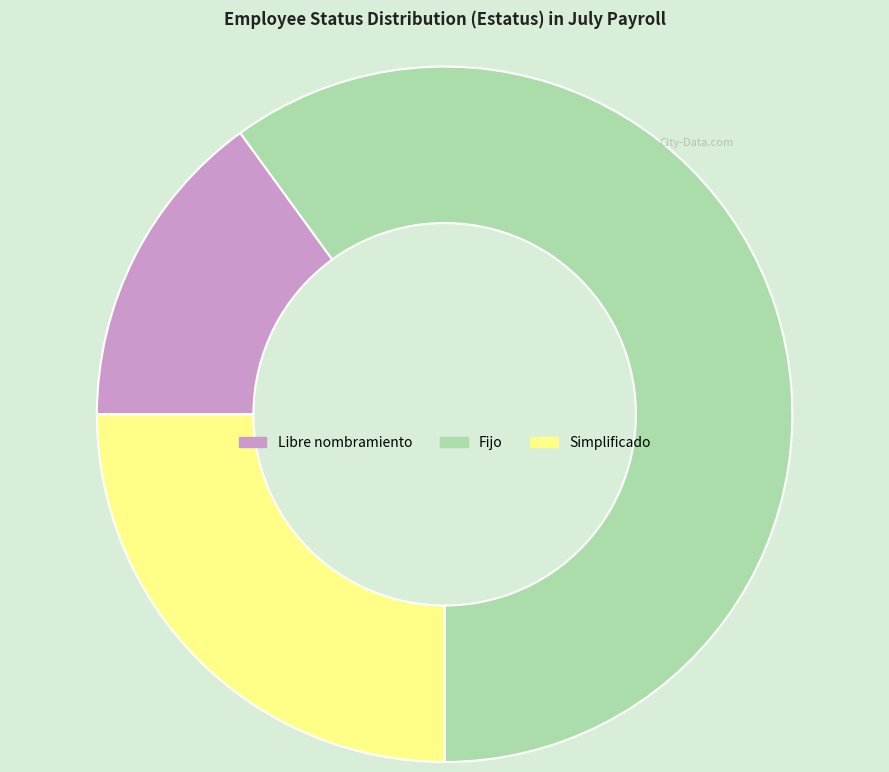

What is the ratio of the value at Simplificado to the value at Fijo?

0.4